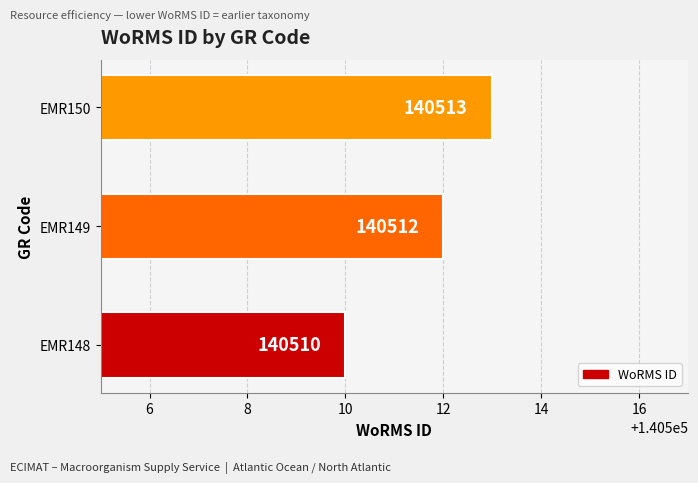

At which label is the value closest to 140511?

EMR148